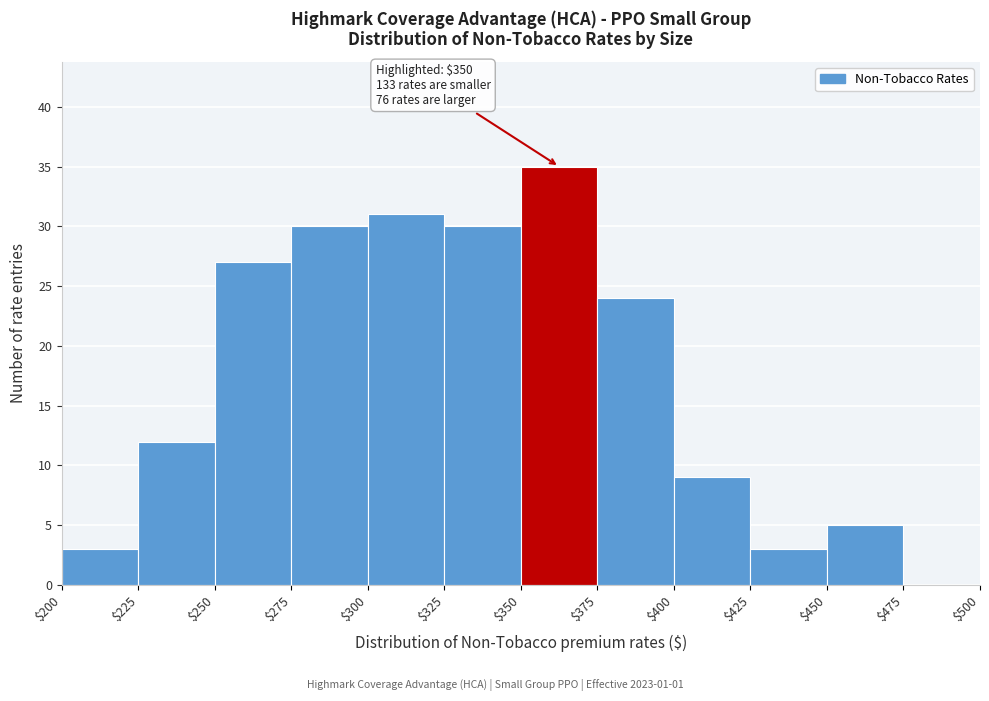

Over which range of the x-axis is the bar tallest?

$350 to $375